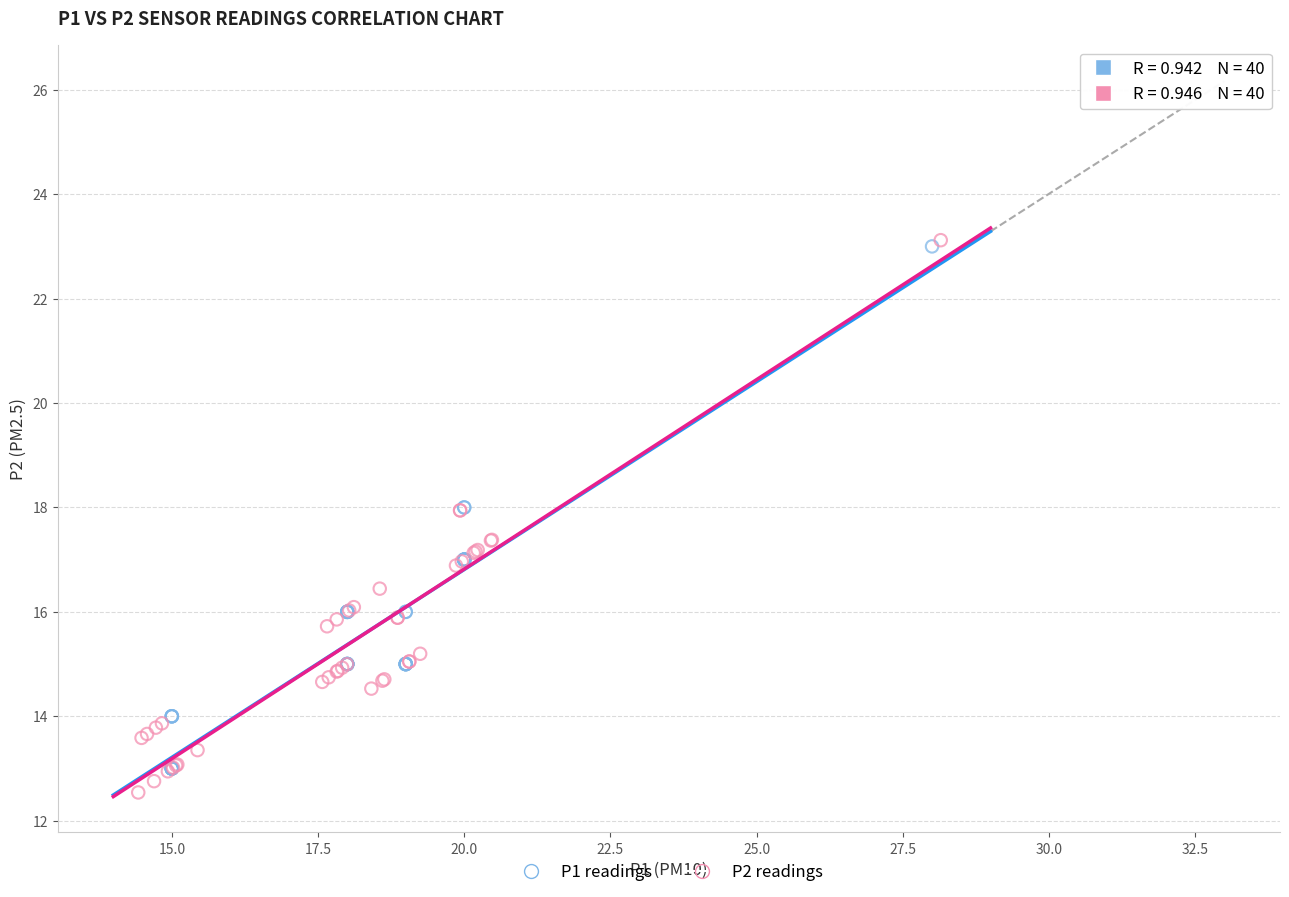

Which series has the largest Y range (max minus min)?

P2 readings